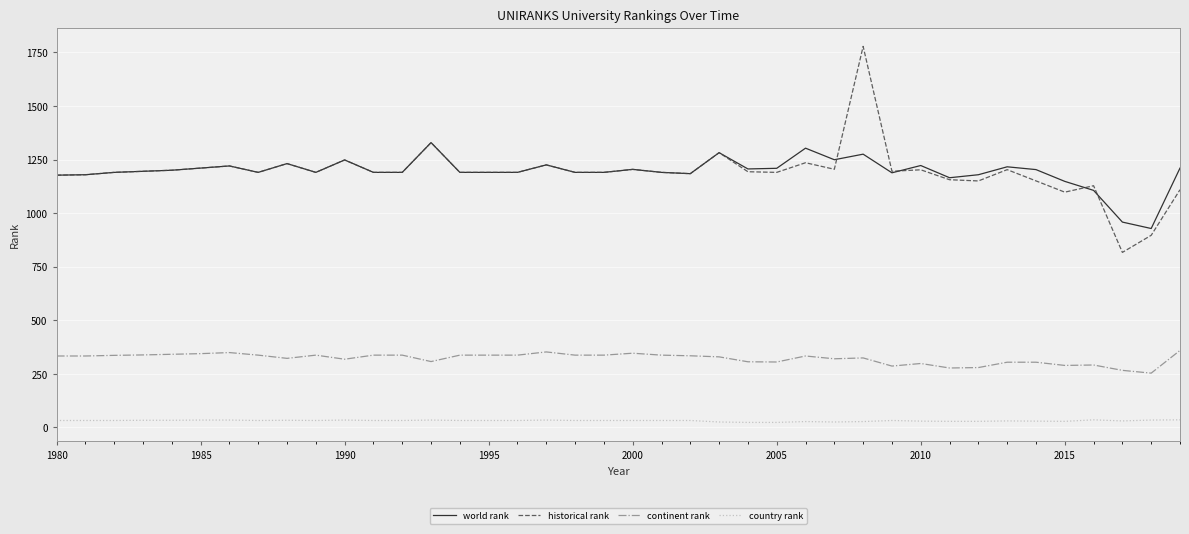

Is this an area chart (filled region under the line)?

No